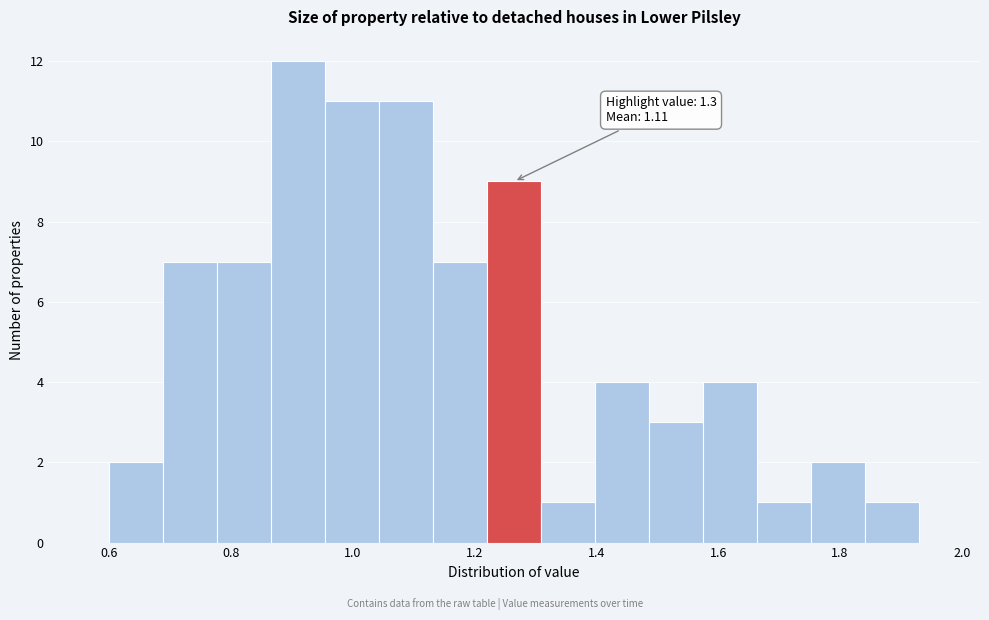

Which range on the x-axis has the tallest bar?

0.86 to 0.96